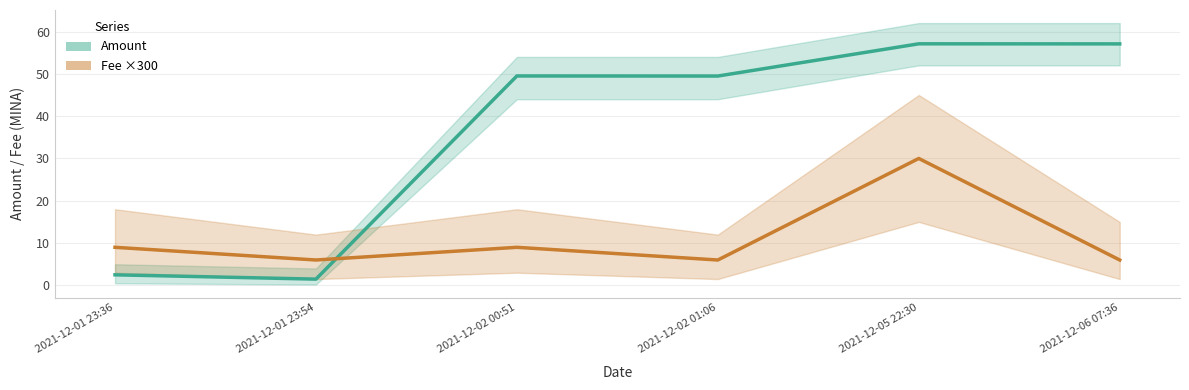

What is the difference between the Amount values at 2021-12-06 07:36 and 2021-12-01 23:54?

55.6